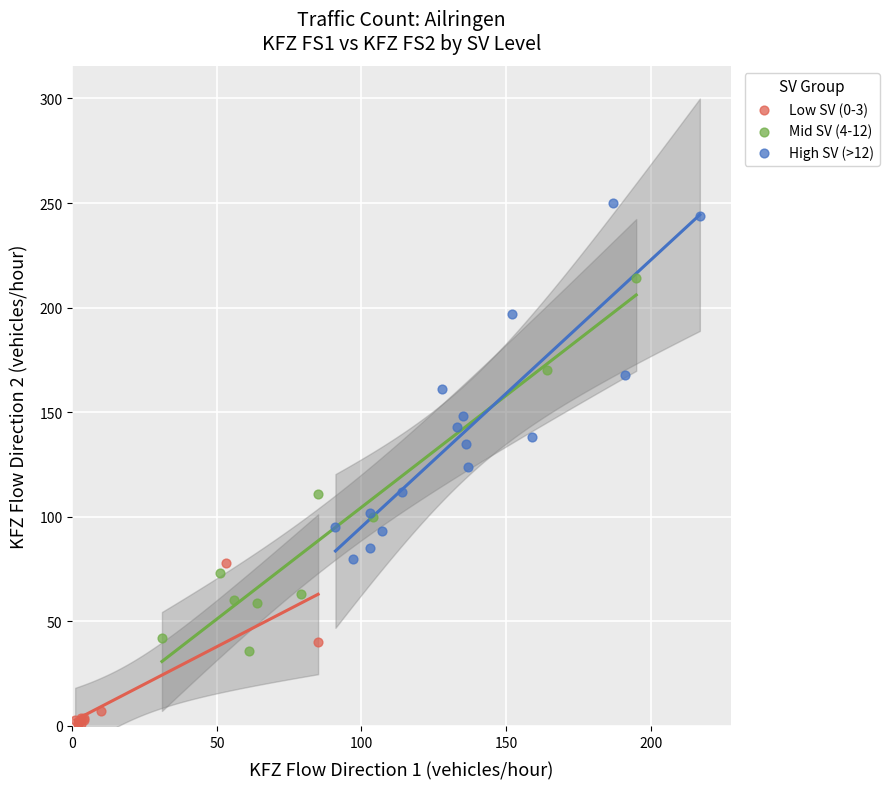

What are all the series names shown in the legend?

Low SV (0-3), Mid SV (4-12), High SV (>12)